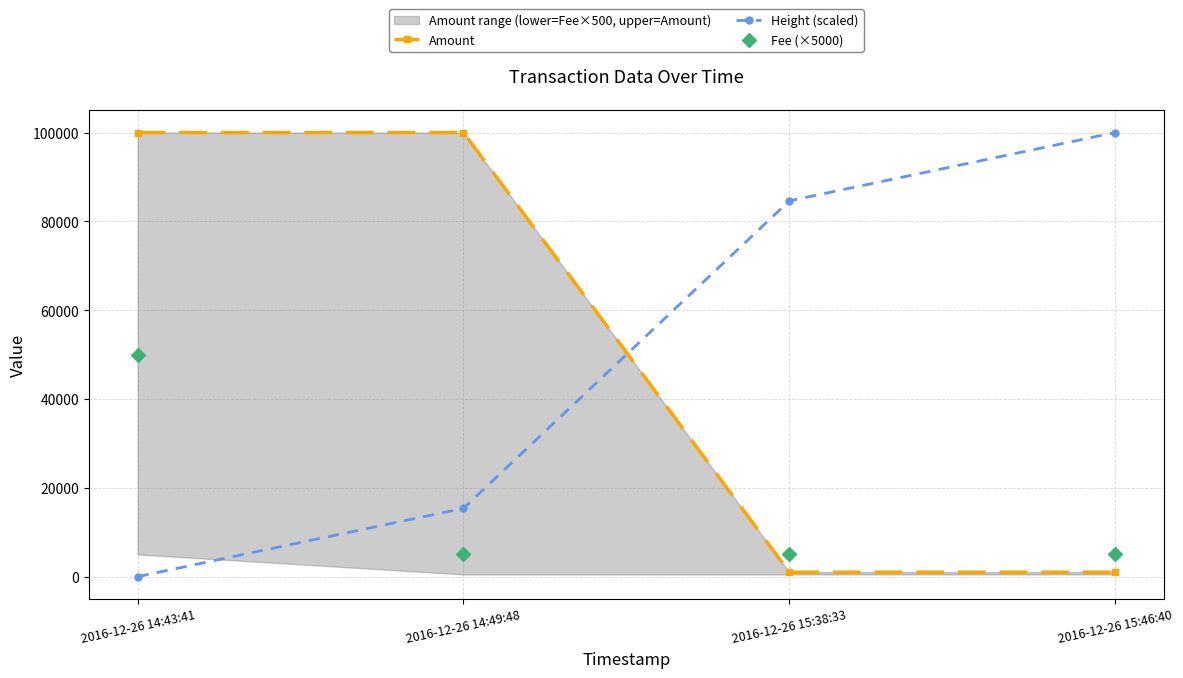

At how many categories does at least one series exceed 71419?

4